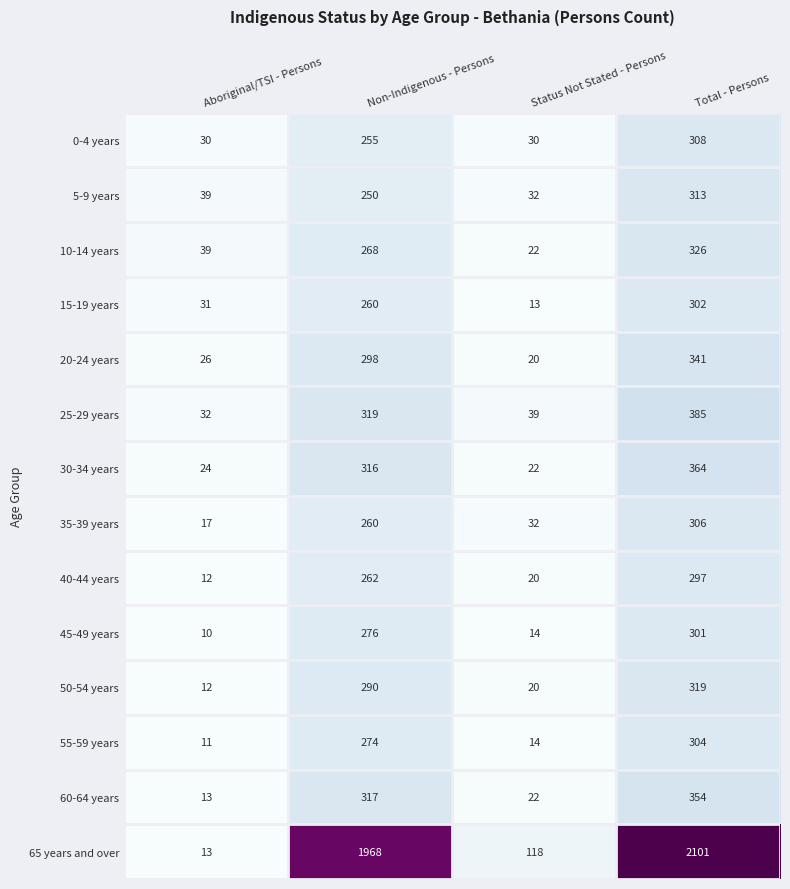

What is the difference between the highest and lowest values at Status Not Stated - Persons?

105